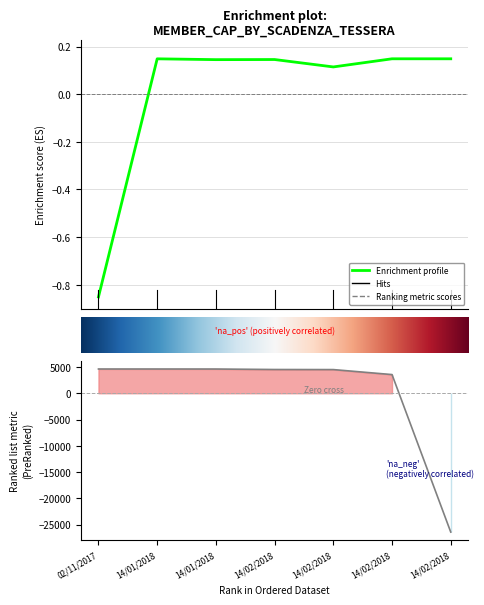

What is the approximate value at 6?

0.1